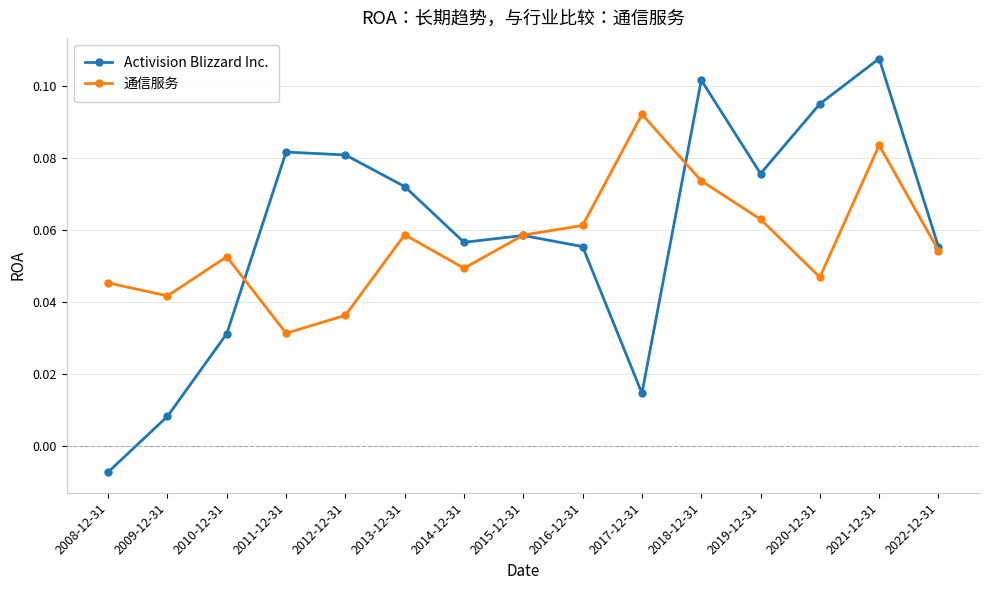

In Activision Blizzard Inc., how many points are higher than both neighbors (excluding endpoints)?

4